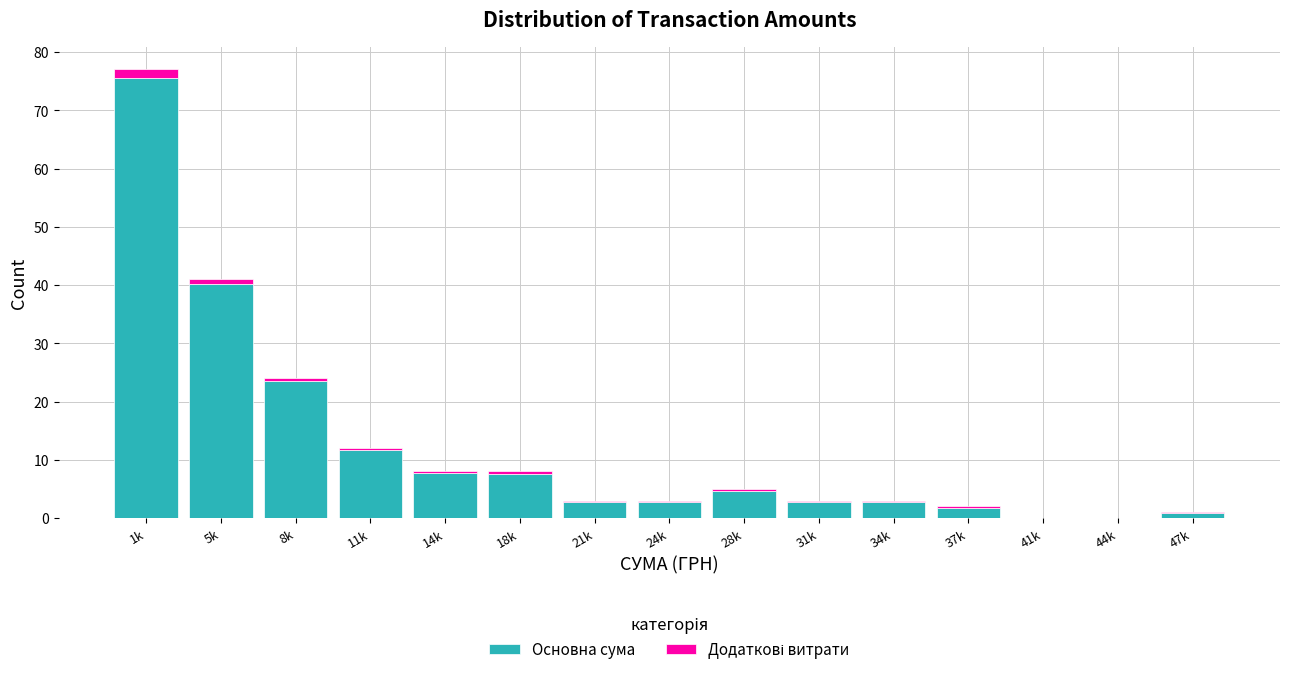

Which category has the highest value in the Основна сума series?

1k